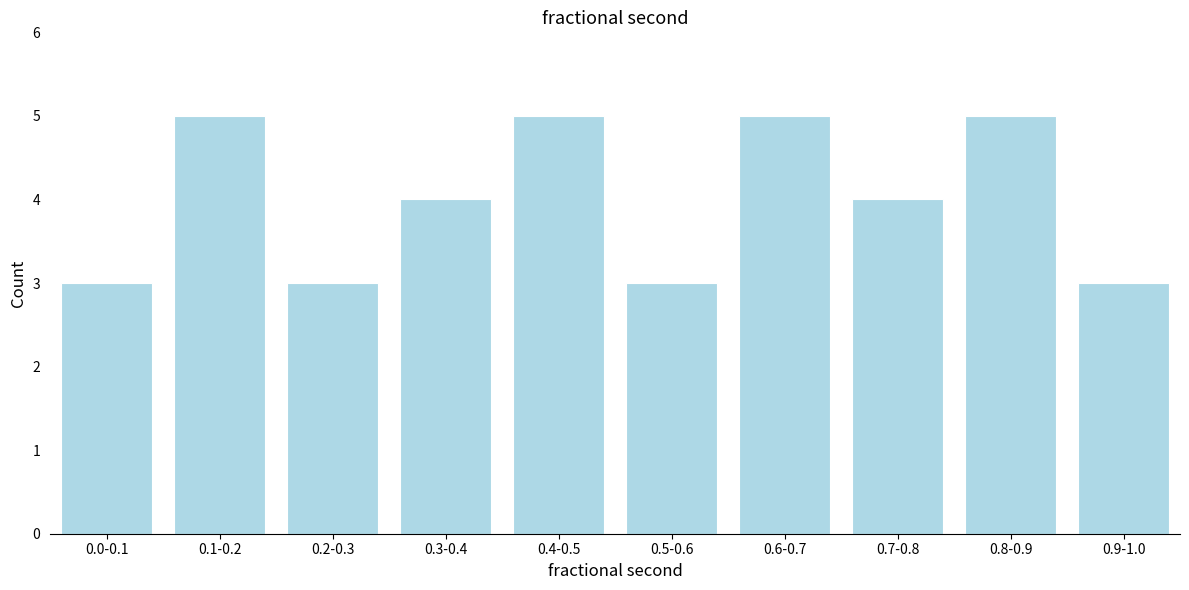

Reading left to right, transcribe all the data shown in this chart.

3	5	3	4	5	3	5	4	5	3